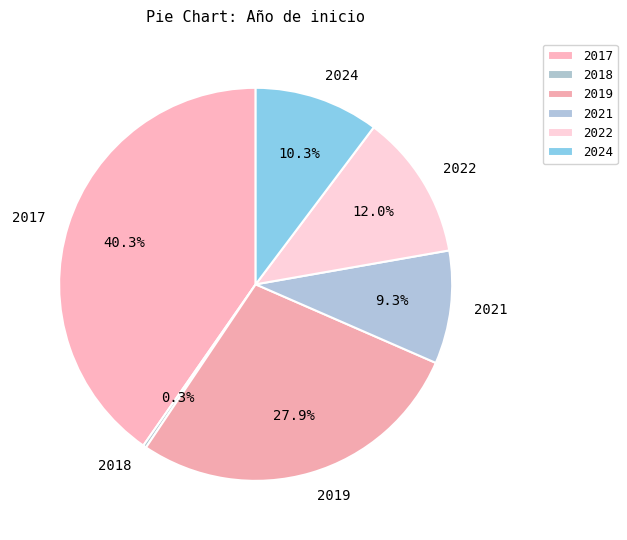

What portion of the pie excludes 2024?

89.7%